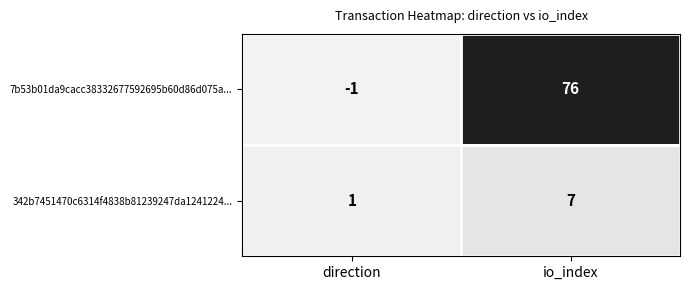

Between direction and io_index, which series saw the biggest shift?

7b53b01da9cacc38332677592695b60d86d075a...